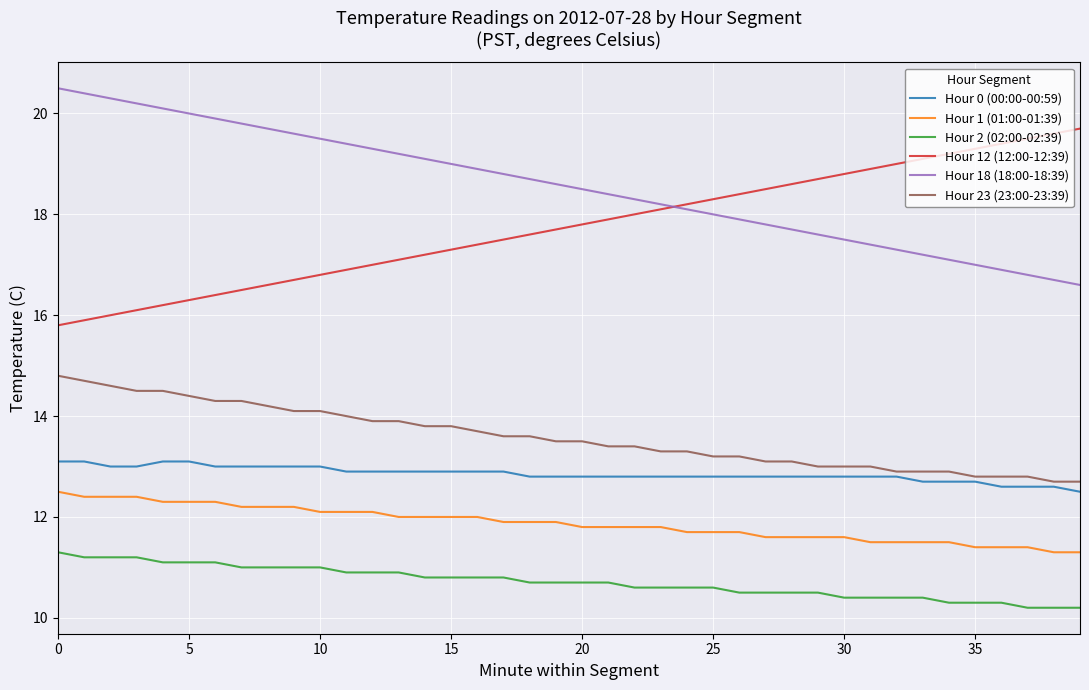

True or false: Hour 2 (02:00-02:39) and Hour 18 (18:00-18:39) cross at least once.

False